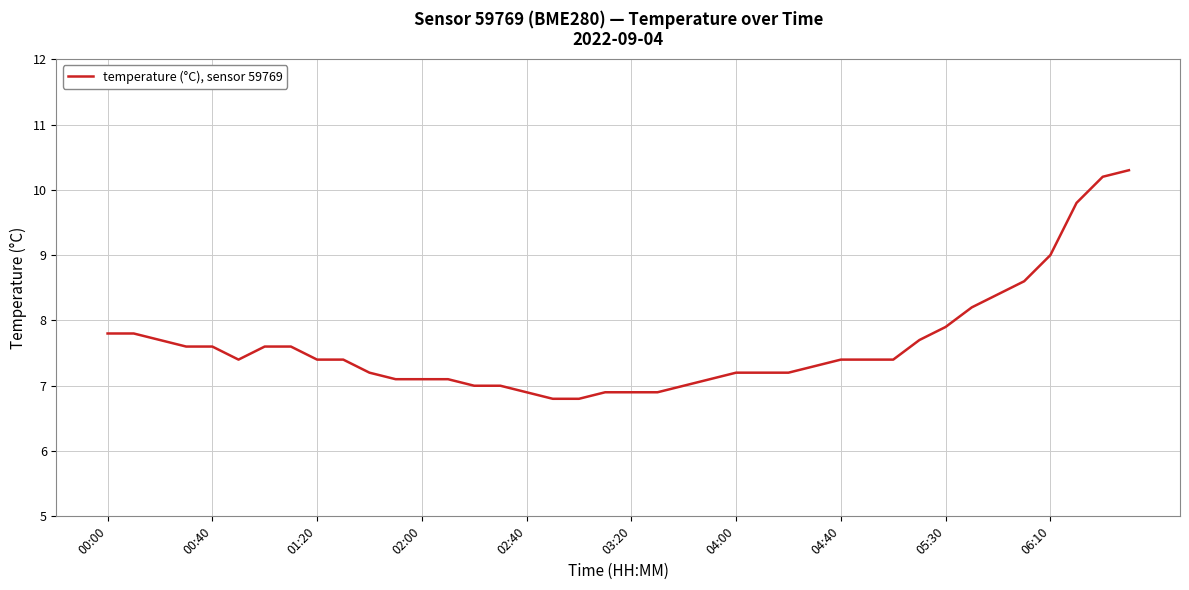

What is the minimum value shown in the chart?

6.8